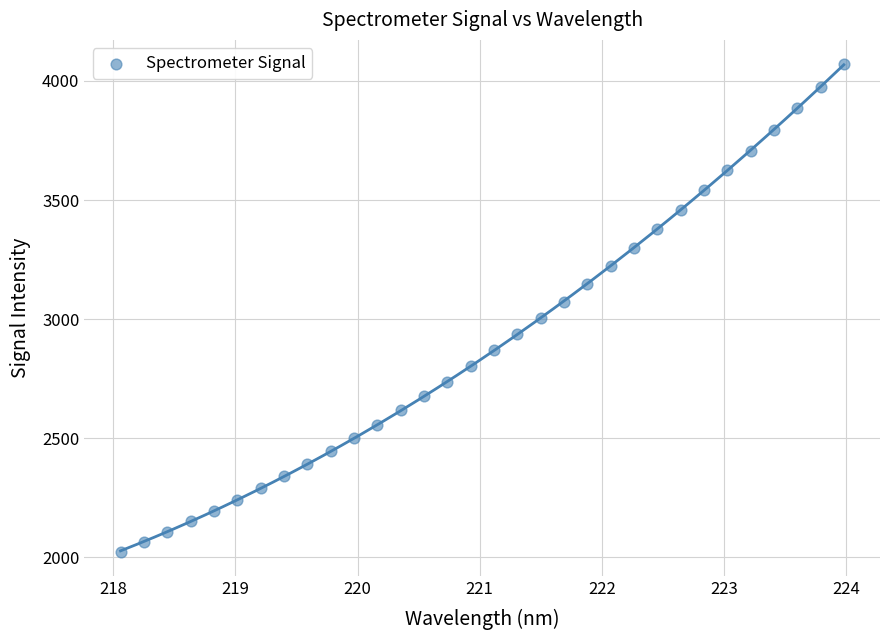

What is the range of Y values (max minus min)?

2046.3